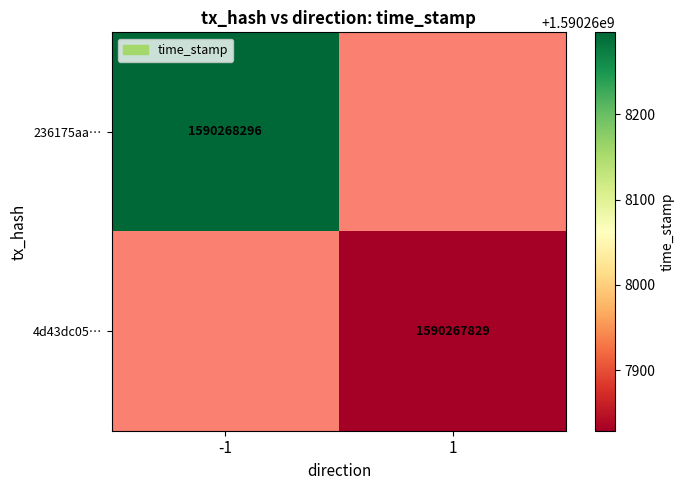

Reading left to right, transcribe all the data shown in this chart.

236175aafc244fe588b3137d6a72417e936fb7a: direction=-1	time_stamp=1590268296
4d43dc051cfb2161b599e8b0fd21330c4a7d461: direction=1	time_stamp=1590267829